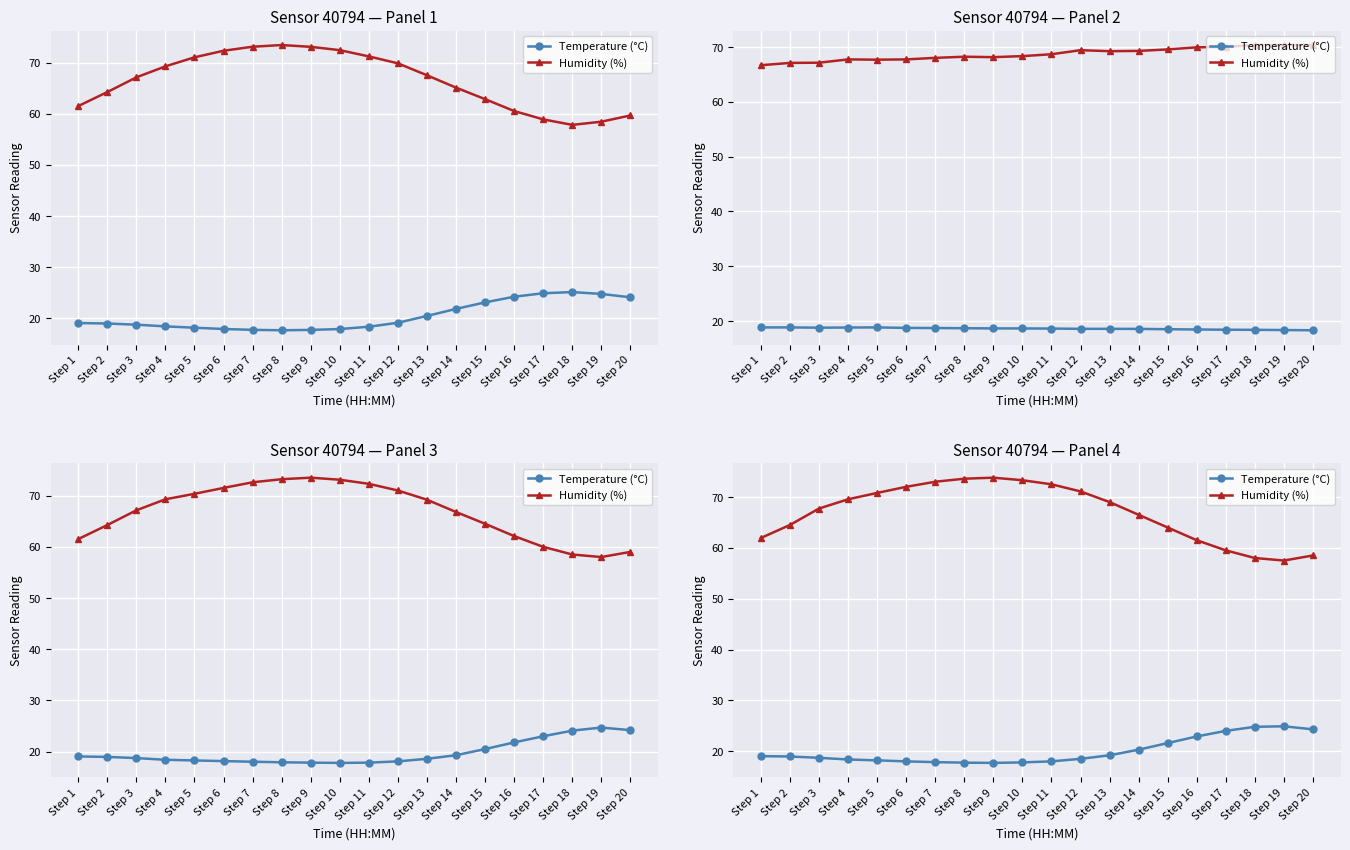

What are all the series names shown in the legend?

Temperature (°C), Humidity (%)